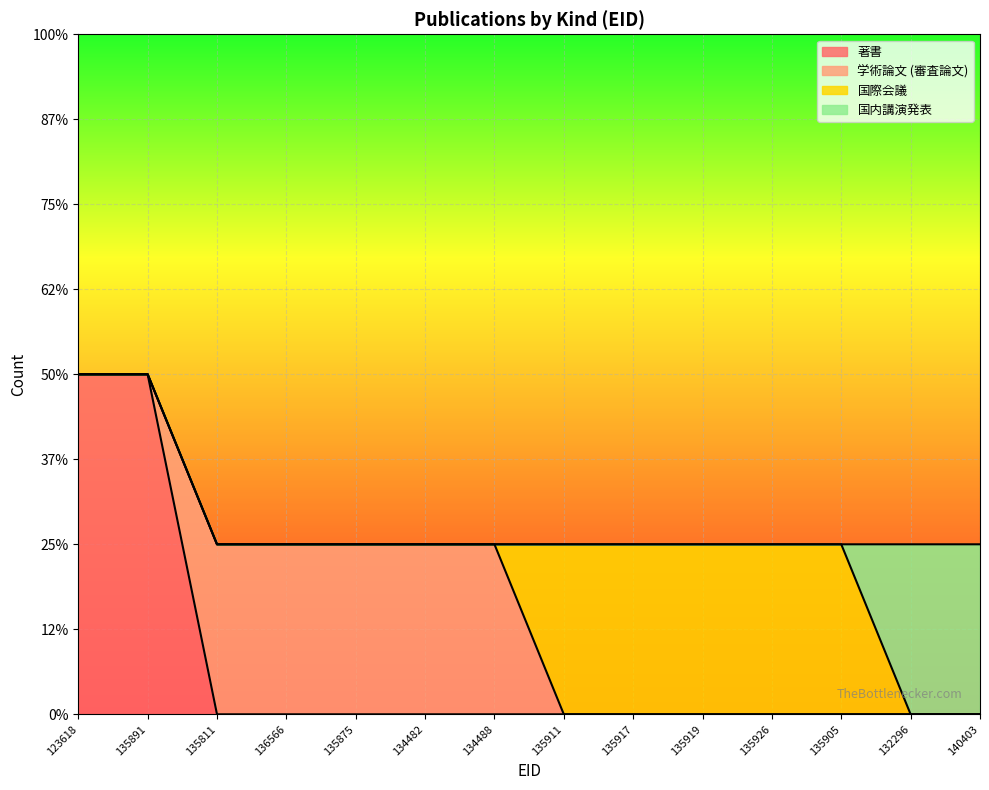

Reading left to right, list all the values displayed in this chart.

著書: 2	2	0	0	0	0	0	0	0	0	0	0	0	0
学術論文 (審査論文): 0	0	1	1	1	1	1	0	0	0	0	0	0	0
国際会議: 0	0	0	0	0	0	0	1	1	1	1	1	0	0
国内講演発表: 0	0	0	0	0	0	0	0	0	0	0	0	1	1